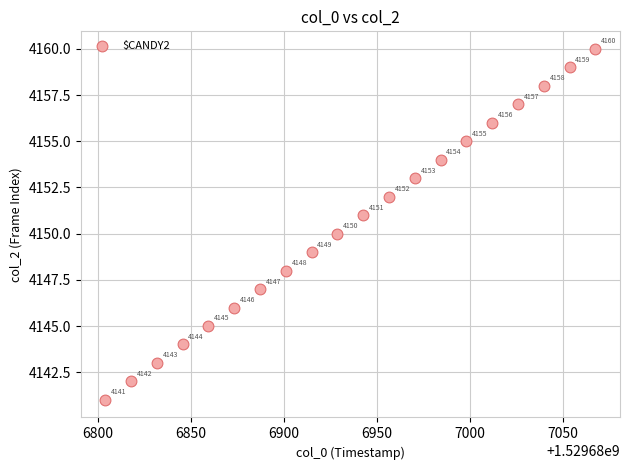

What Y value in the scatter plot is closest to 4150?

4150